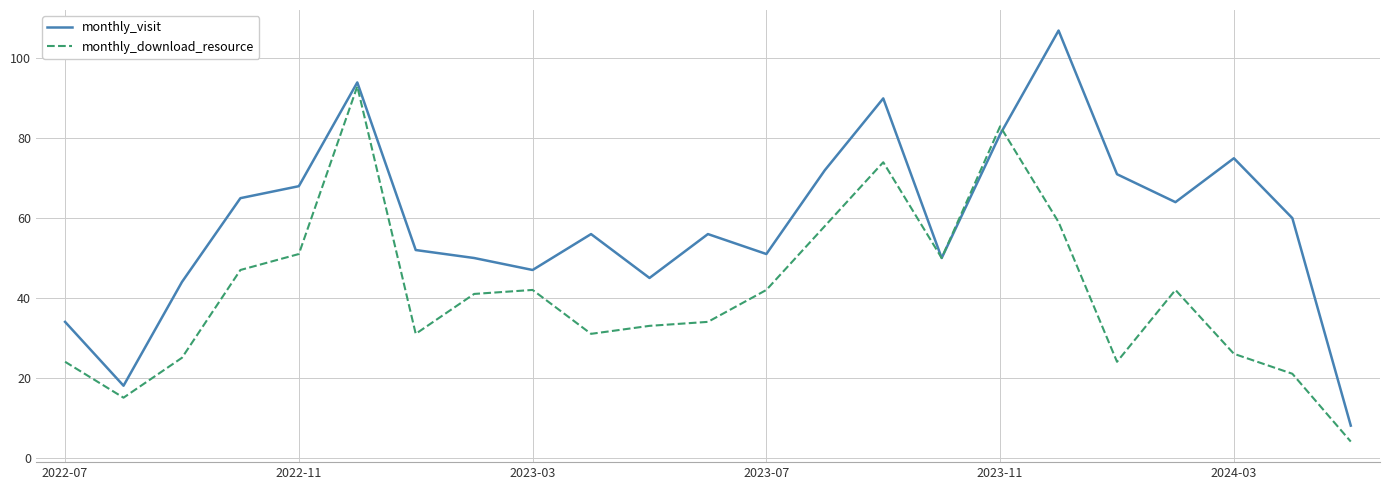

What is the sum of all monthly_visit values?

1358